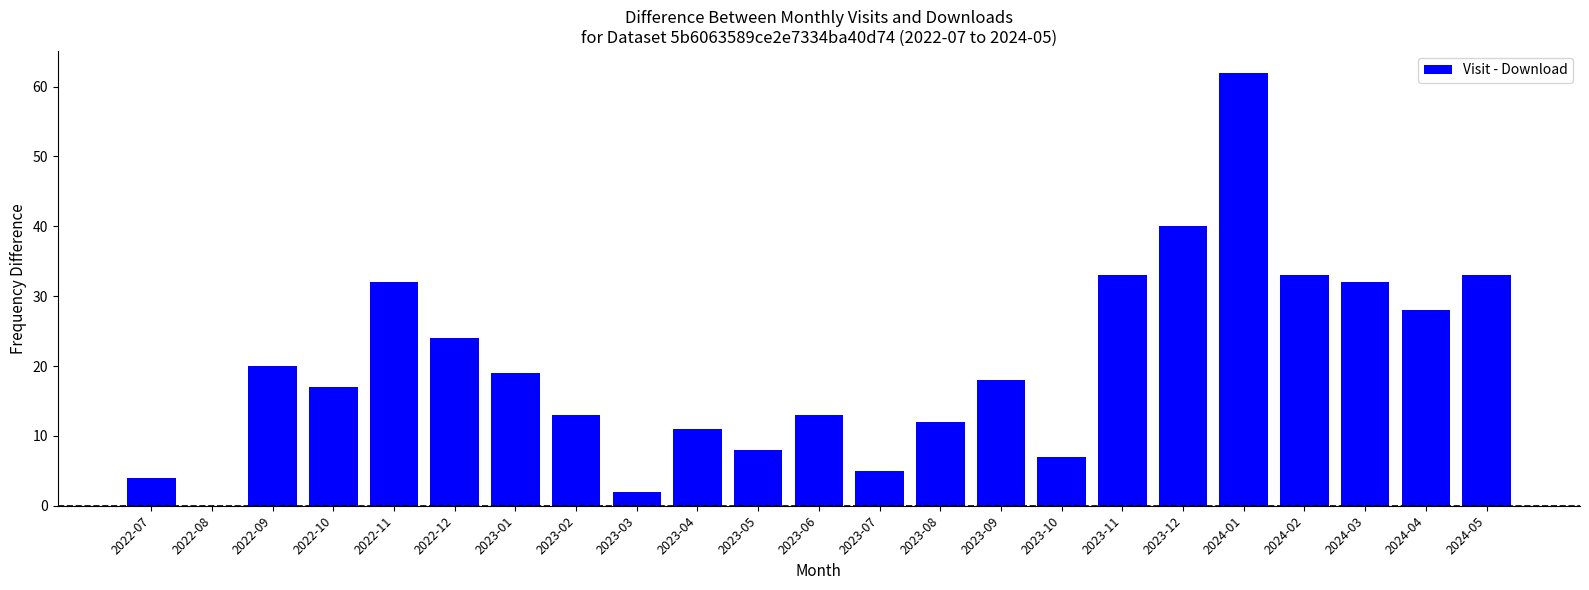

Is it true that the value at 2024-02 is 47?

False